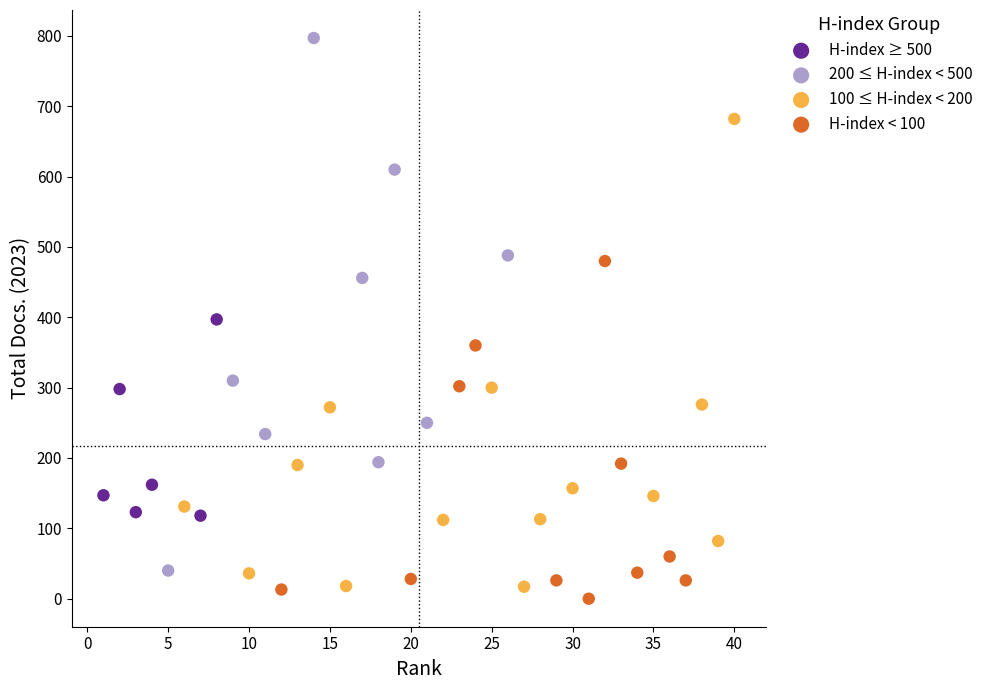

Which series contains the highest Y value?

200 ≤ H-index < 500